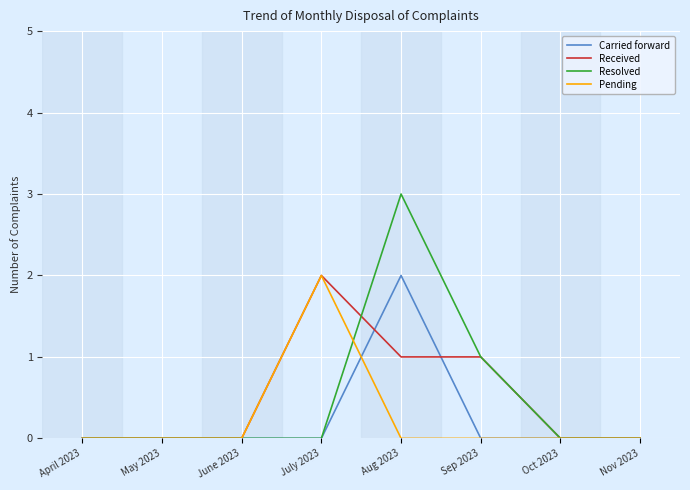

The Resolved series shows 1 at May 2023. True or false?

False